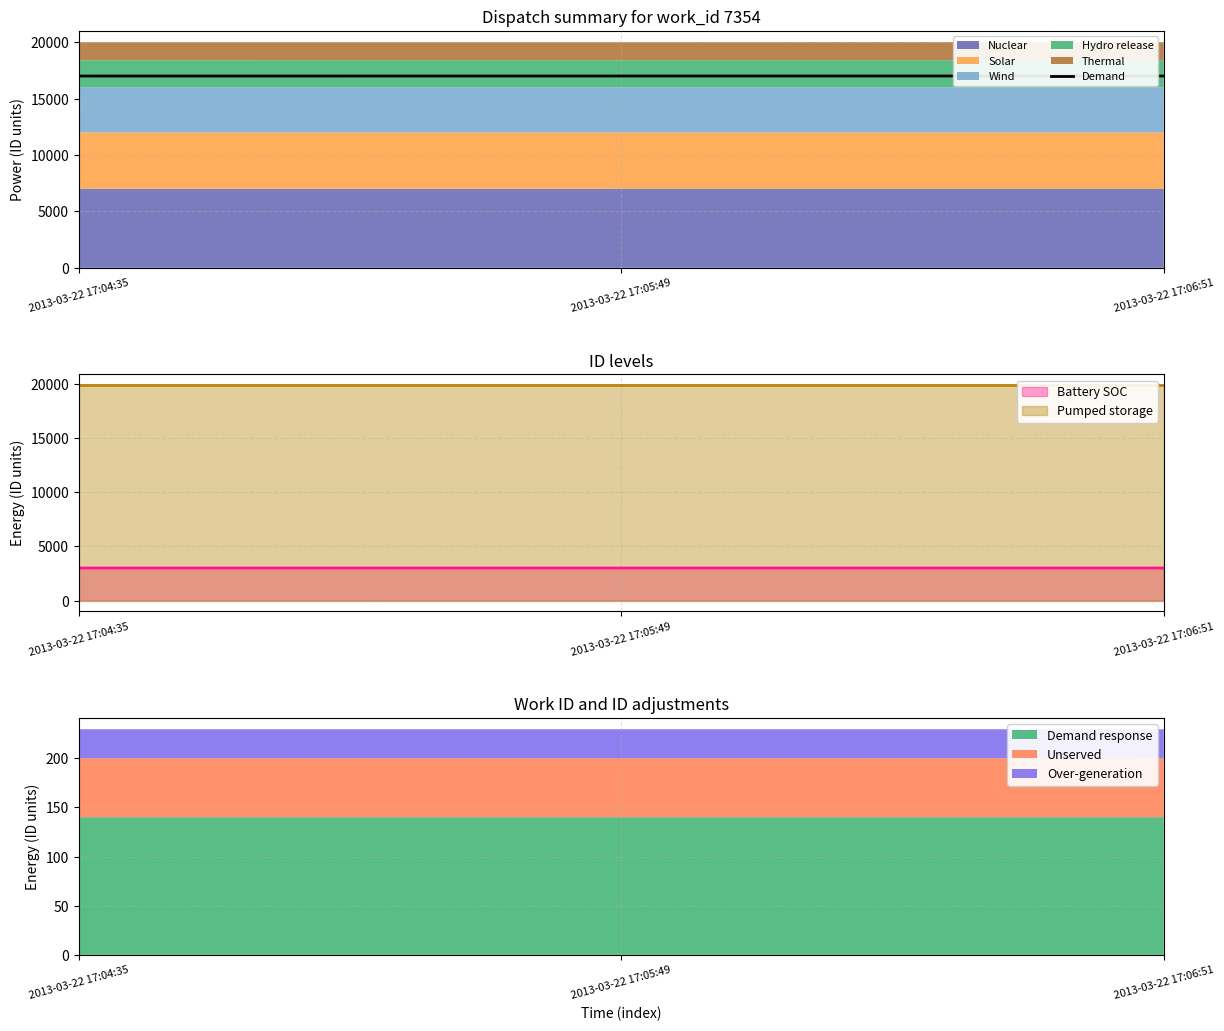

List the labels in order of value, smallest first.

2013-03-22 17:04:35, 2013-03-22 17:05:49, 2013-03-22 17:06:51